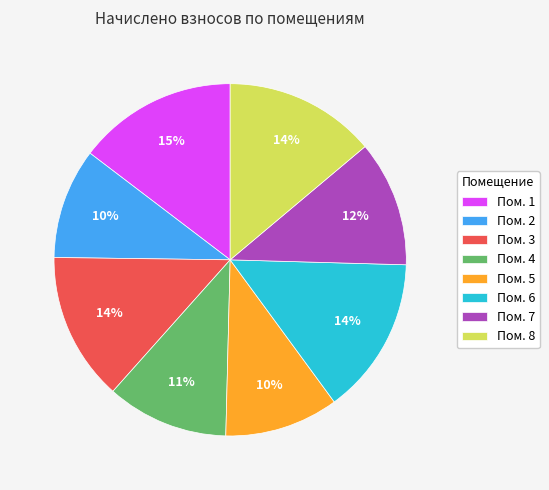

To the nearest percent, what is the average slice percentage?

12%